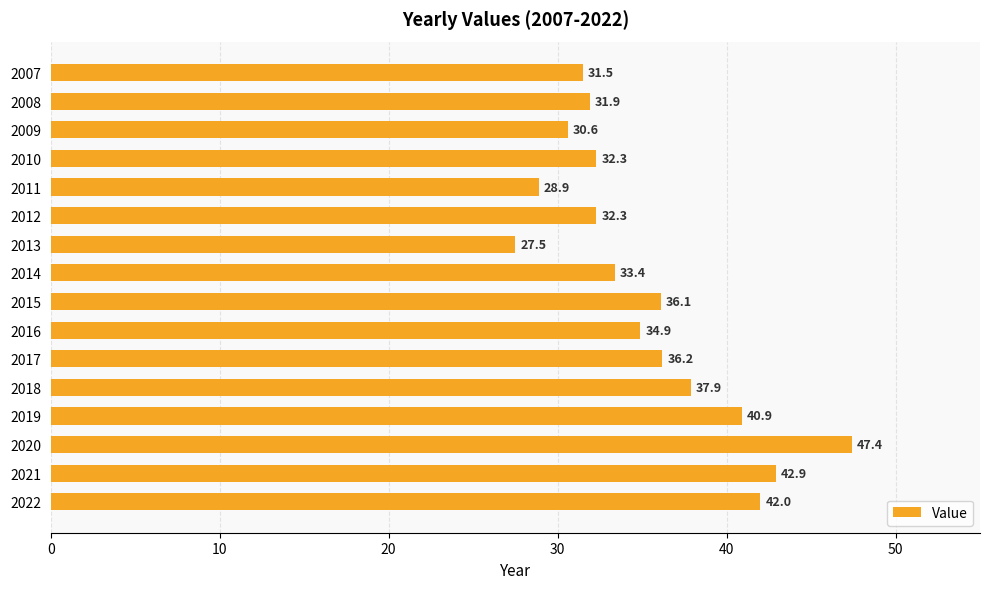

Is it true that the value at 2017 is 36.2?

True